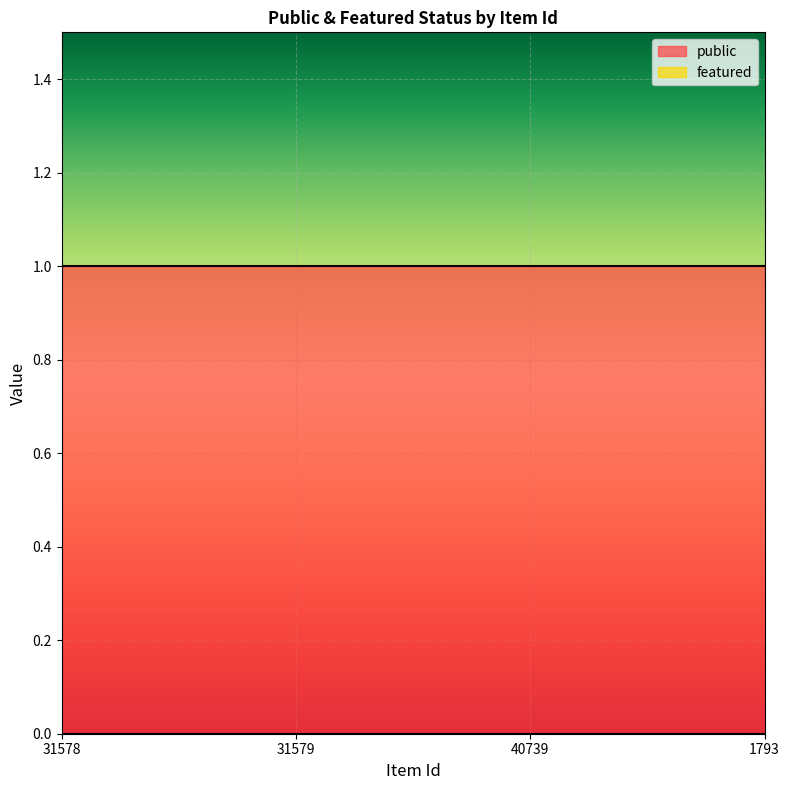

True or false: public and featured intersect in this chart.

False